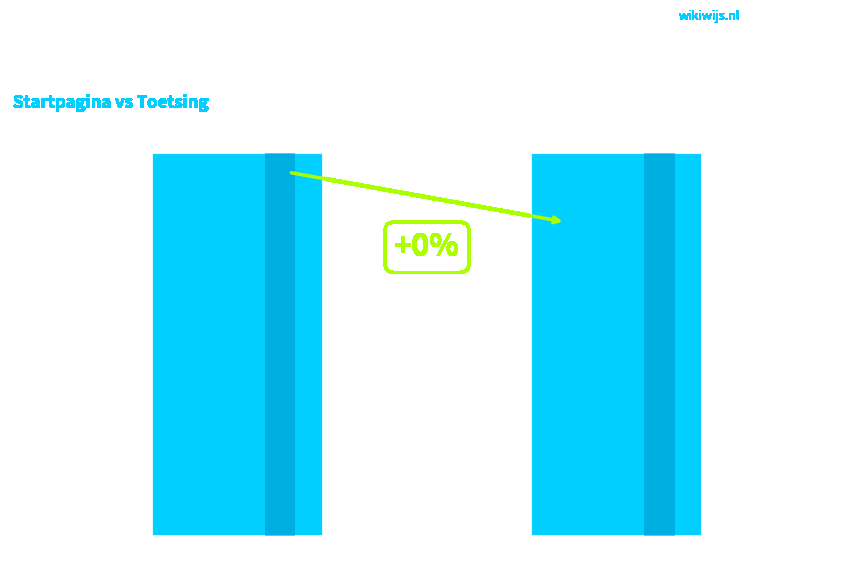

Is it true that the value at Startpagina is 4705658?

True